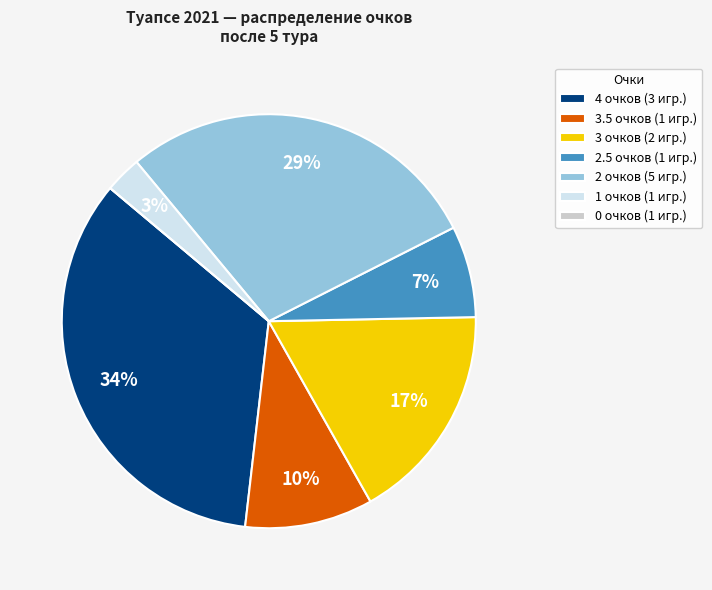

To the nearest percent, what is the average slice percentage?

14%